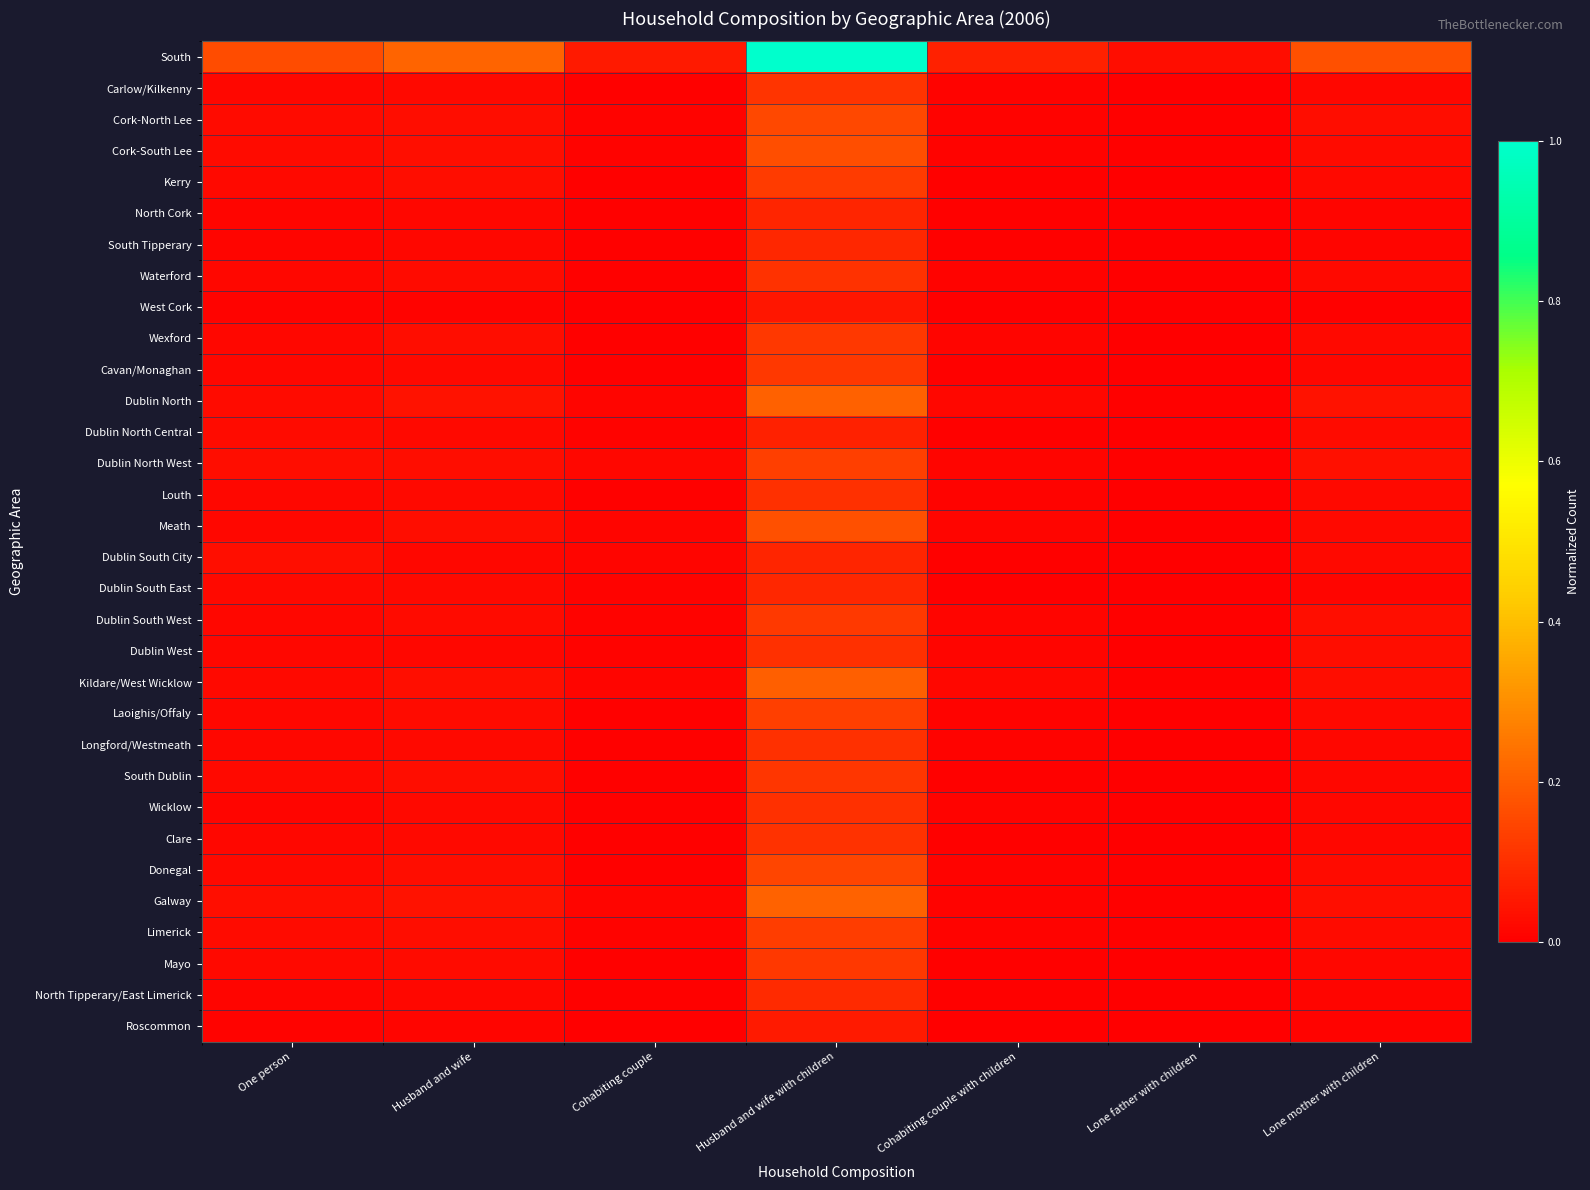

How many series are shown in this chart?

32